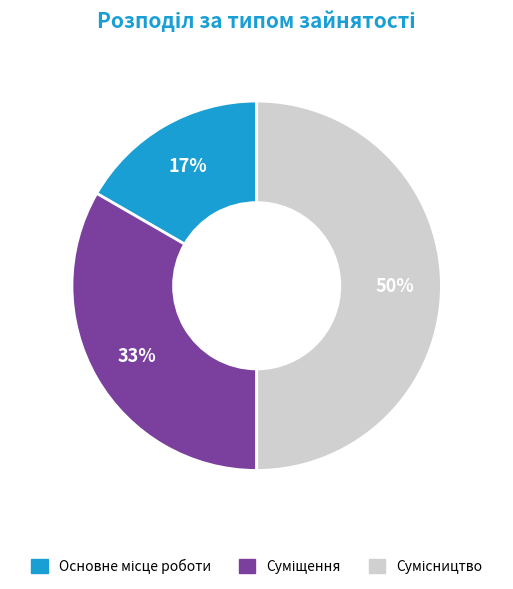

To the nearest percent, what is the difference between the largest and smallest slice percentages?

33%